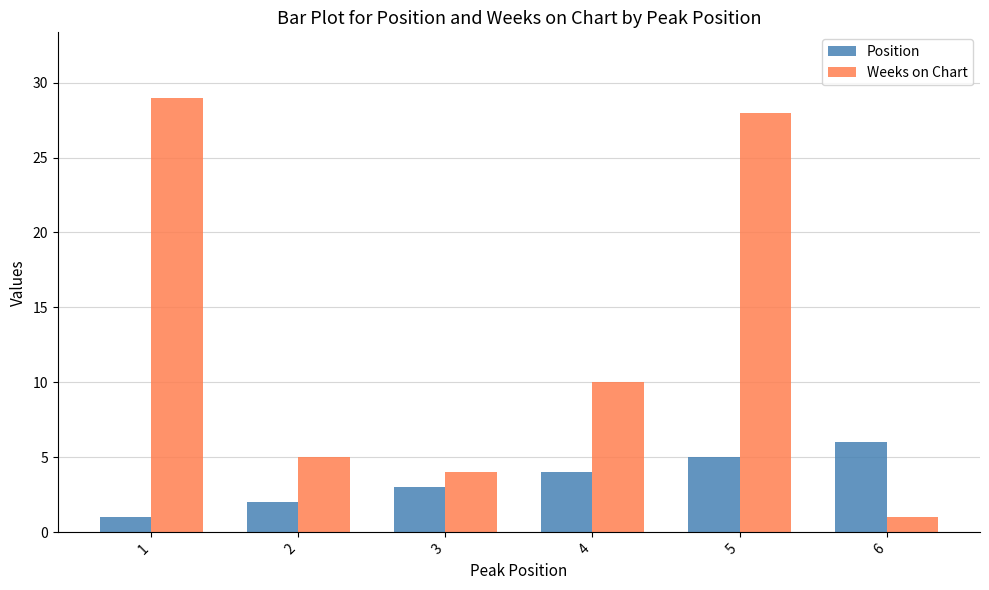

Does the chart contain any negative values?

No